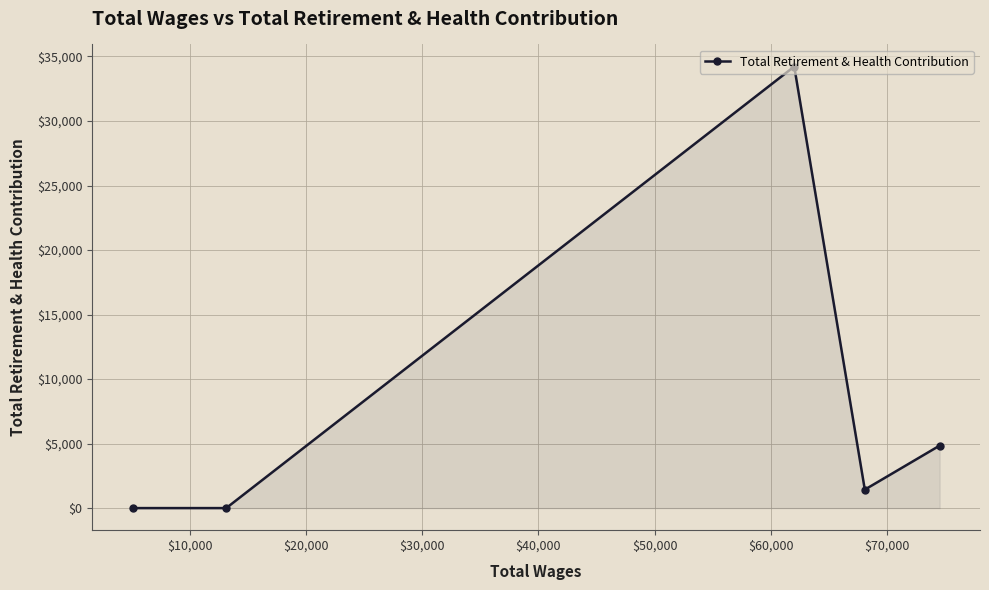

What is the maximum value shown in the chart?

34221